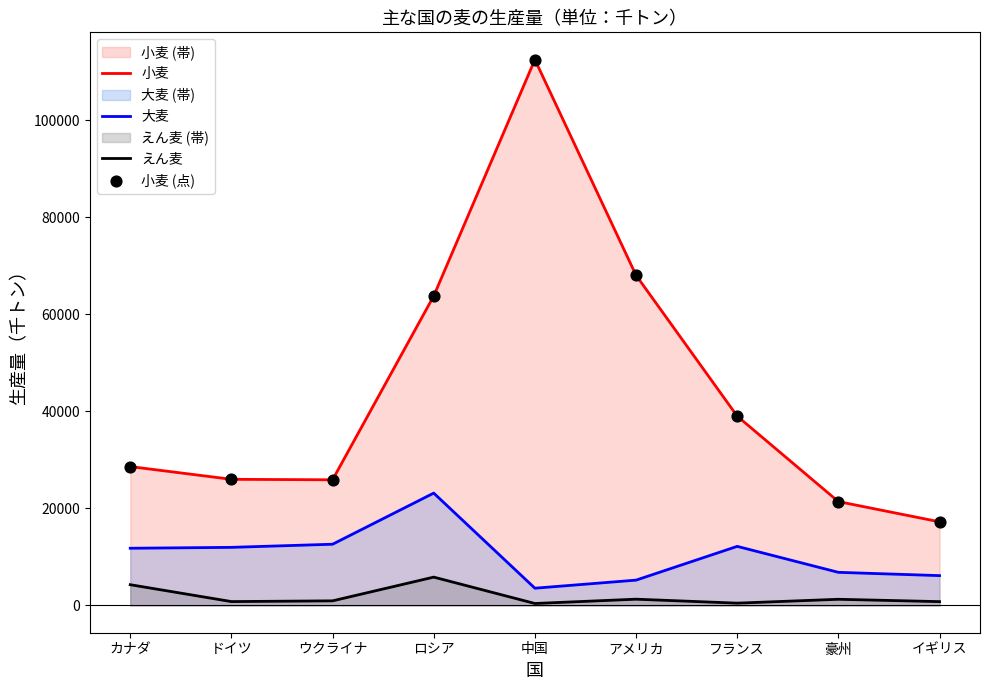

Is the value of 大麦 at ドイツ greater than the value of 小麦 (点) at アメリカ?

No